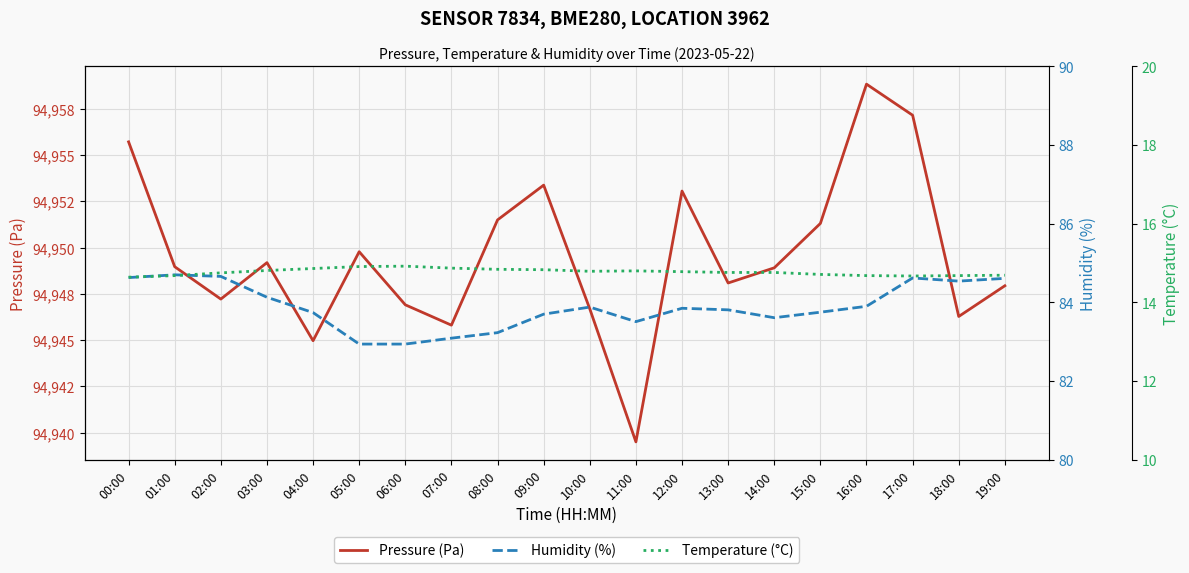

At which label is Pressure (Pa) closest to 94949?

01:00